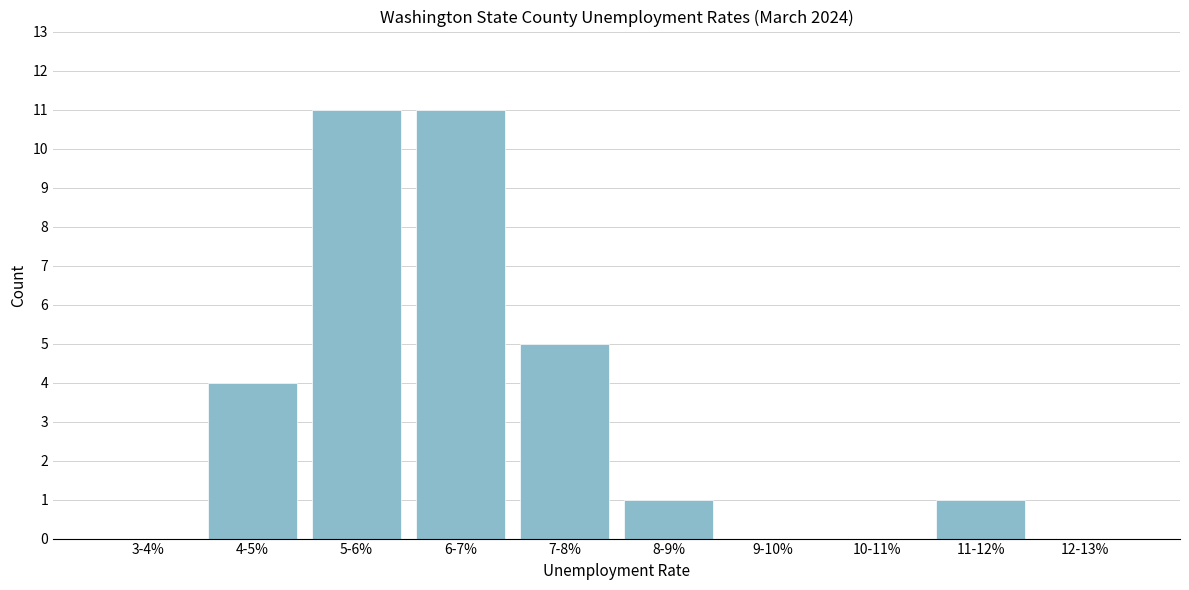

Reading left to right, extract all data points from this chart.

3-4%=0	4-5%=4	5-6%=11	6-7%=11	7-8%=5	8-9%=1	9-10%=0	10-11%=0	11-12%=1	12-13%=0